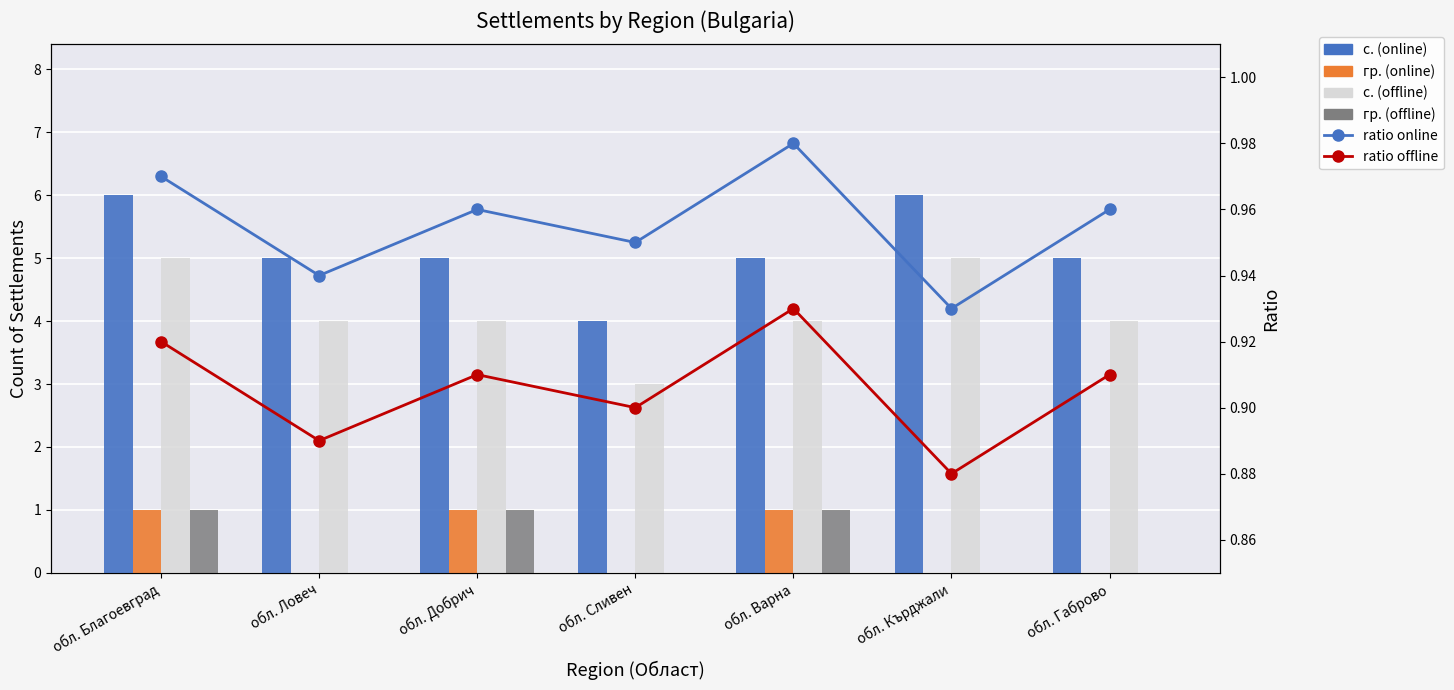

Reading right to left, transcribe all the data shown in this chart.

с. (online): 5.0	6.0	5.0	4.0	5.0	5.0	6.0
гр. (online): 0.0	0.0	1.0	0.0	1.0	0.0	1.0
с. (offline): 4.0	5.0	4.0	3.0	4.0	4.0	5.0
гр. (offline): 0.0	0.0	1.0	0.0	1.0	0.0	1.0
ratio online: 1.0	0.9	1.0	0.9	1.0	0.9	1.0
ratio offline: 0.9	0.9	0.9	0.9	0.9	0.9	0.9